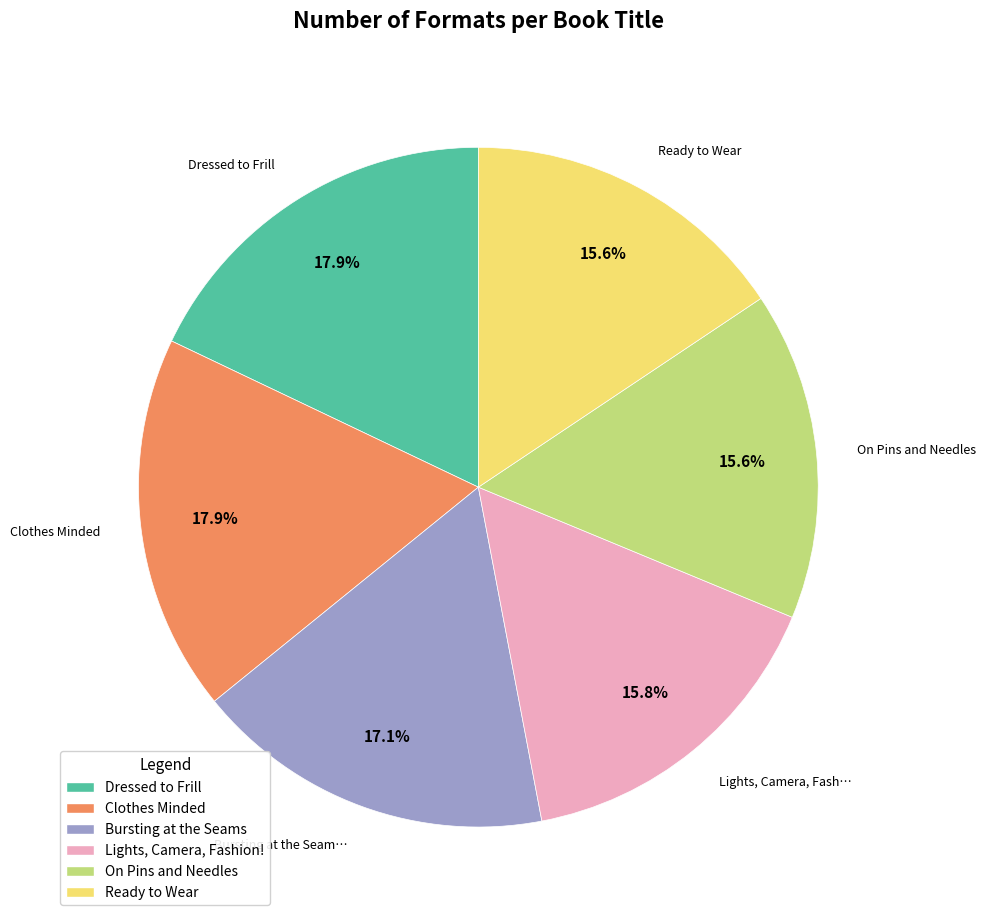

To the nearest percent, what is the average slice percentage?

17%